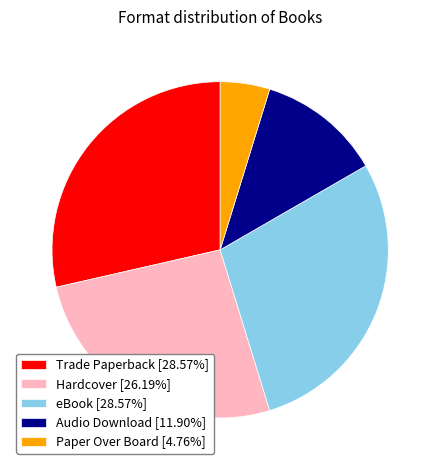

Approximately how many times larger is the value at eBook [28.57%] compared to Hardcover [26.19%]?

1.1